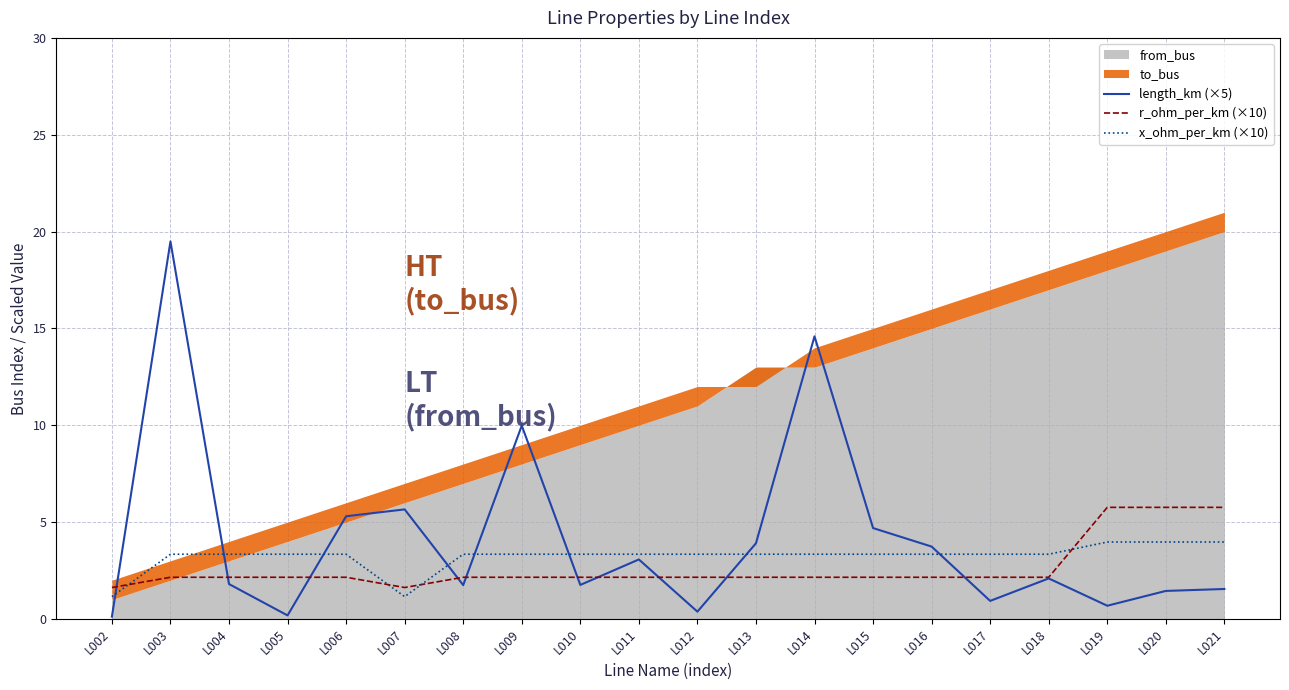

Rank the categories by x_ohm_per_km (×10) value from highest to lowest.

L019, L020, L021, L003, L004, L005, L006, L008, L009, L010, L011, L012, L013, L014, L015, L016, L017, L018, L002, L007